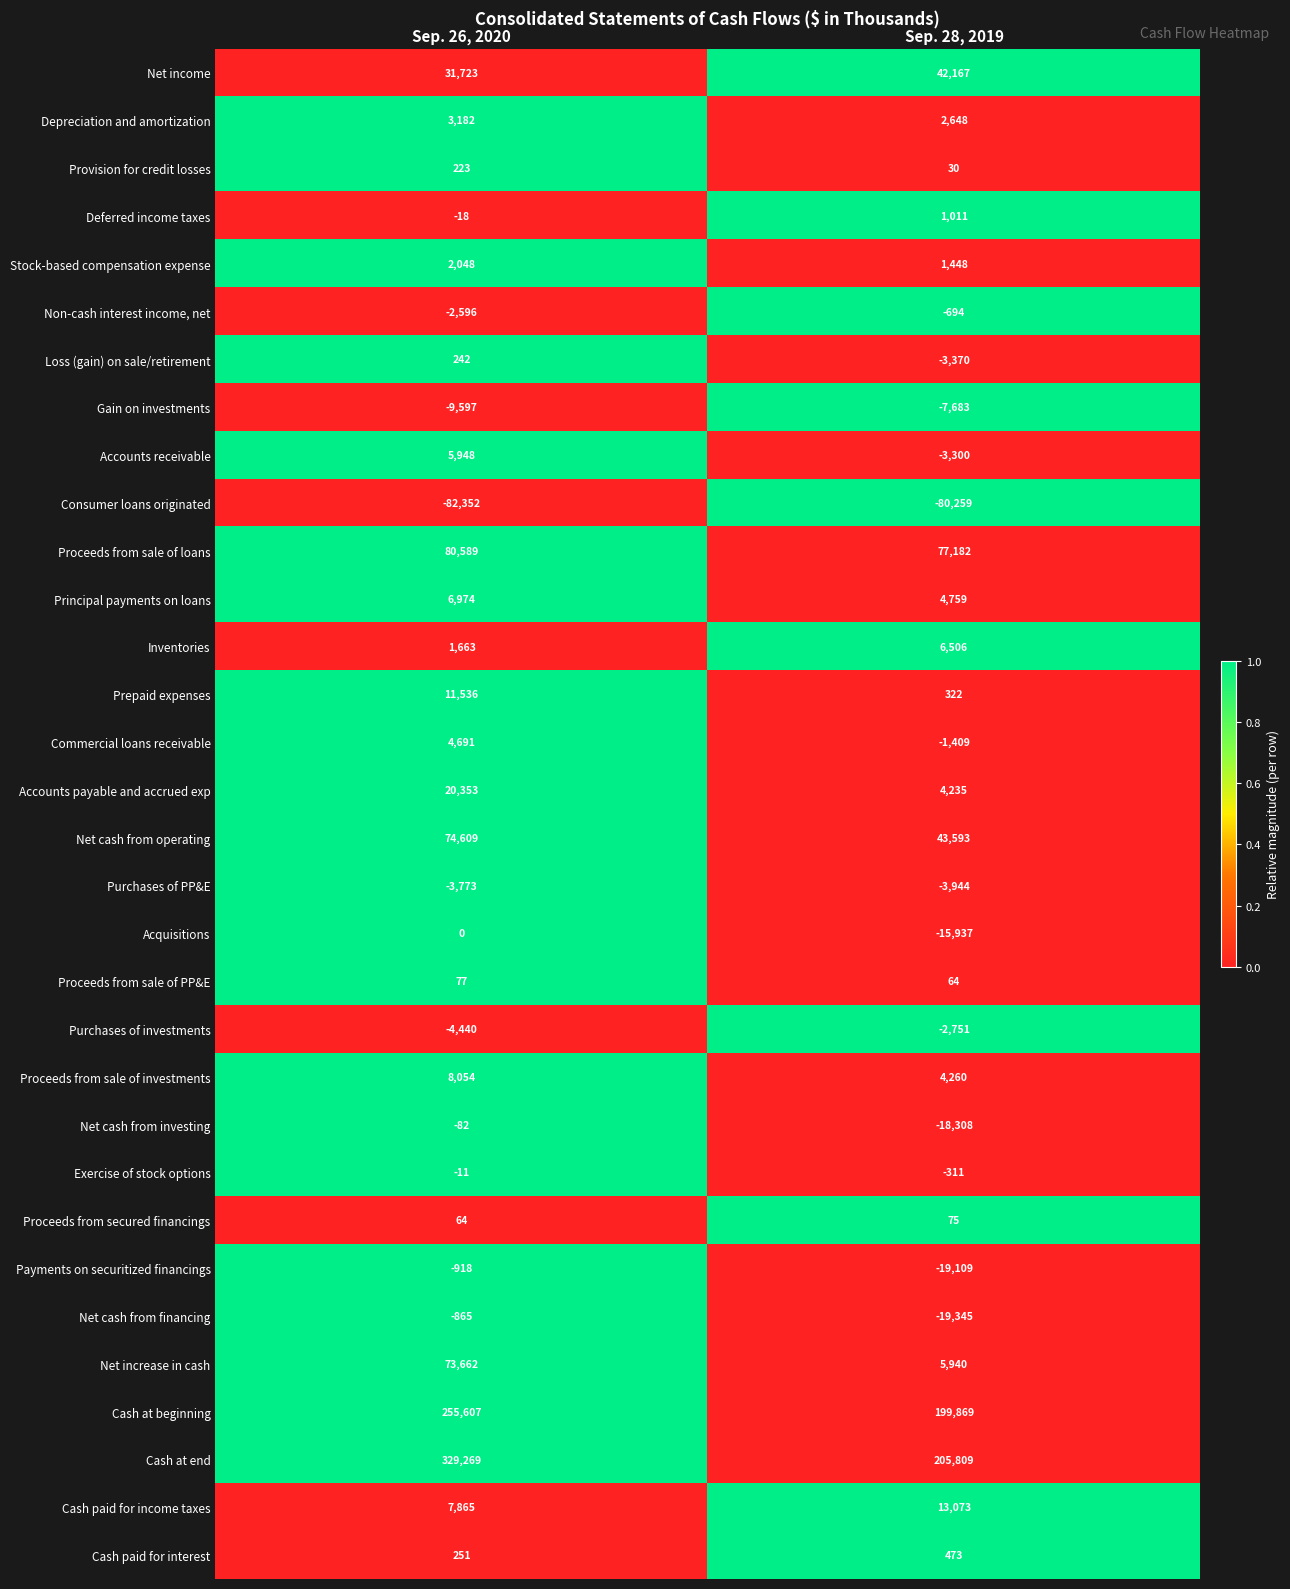

Is it true that Net cash from operating equals 74609 at Sep. 26, 2020?

True